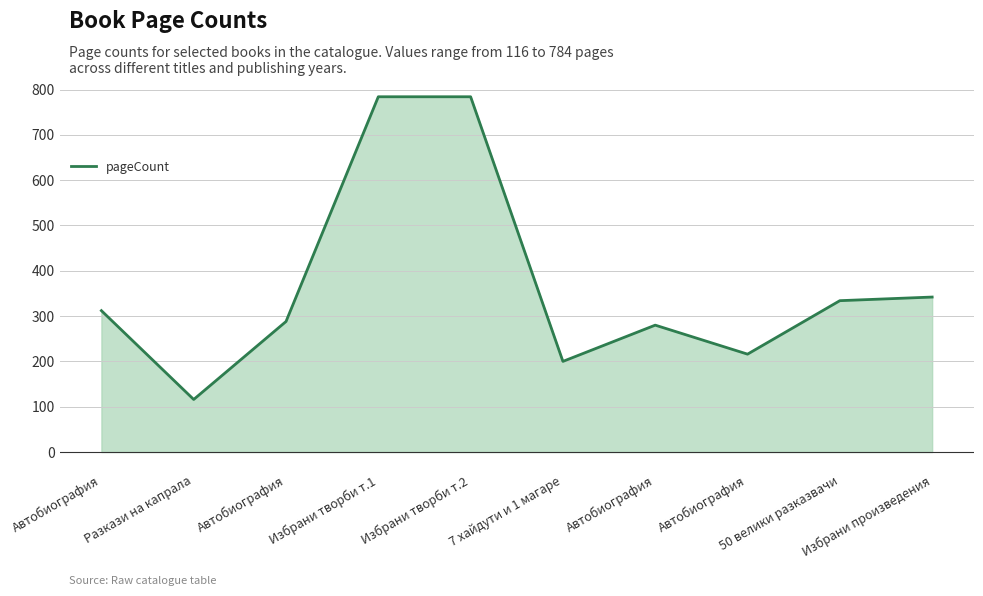

What is the difference between the values at Автобиография and Избрани творби т.1?

496